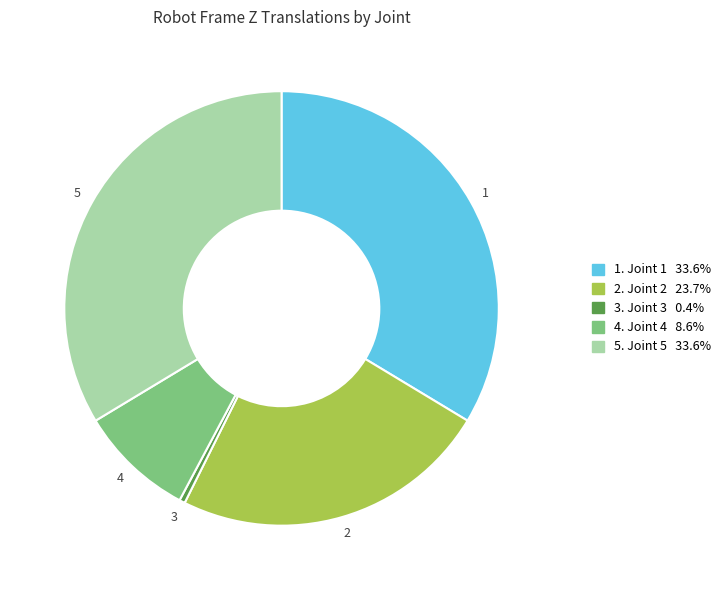

Does any single category account for the majority?

No